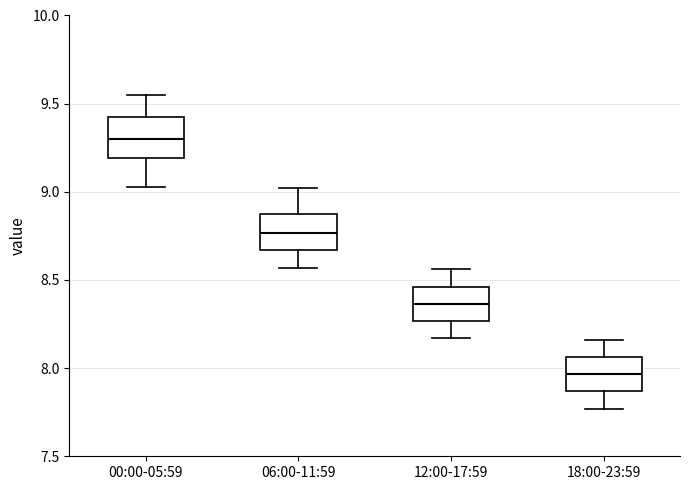

Which box's median line is the highest?

00:00-05:59